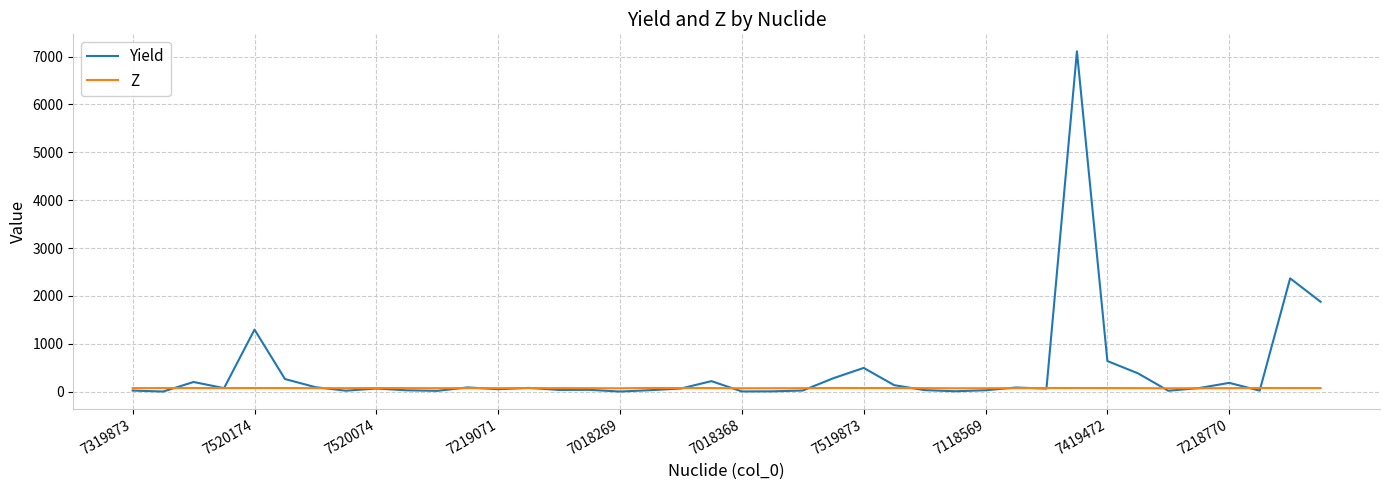

Which series has the widest spread of values?

Yield